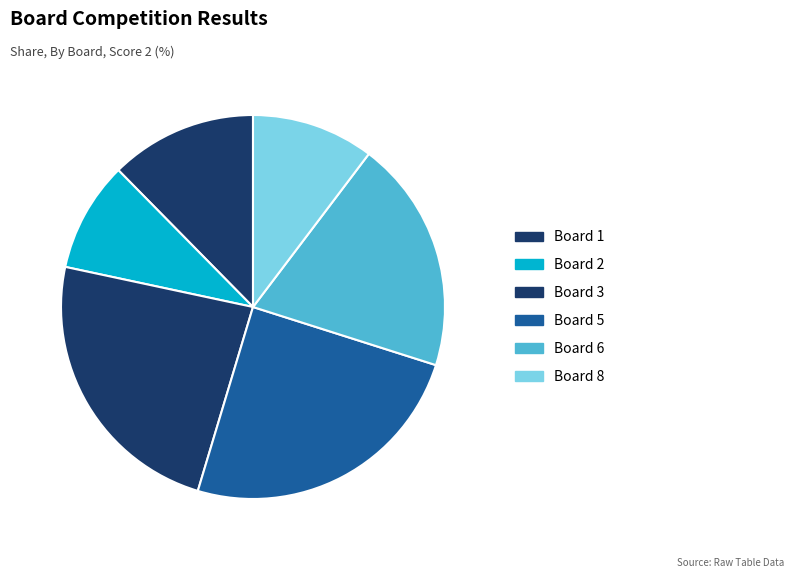

What portion of the pie excludes Board 8?

89.7%